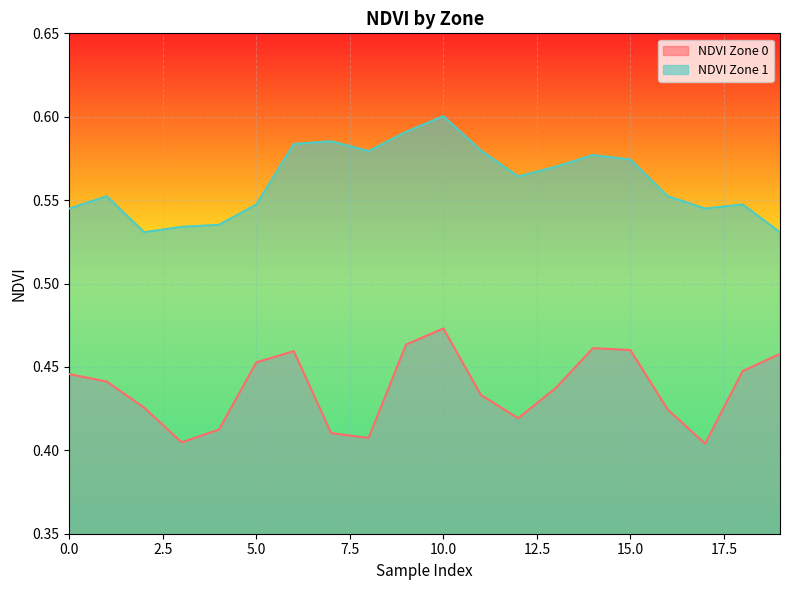

Is the value of NDVI Zone 1 at 4 greater than the value of NDVI Zone 0 at 13?

Yes